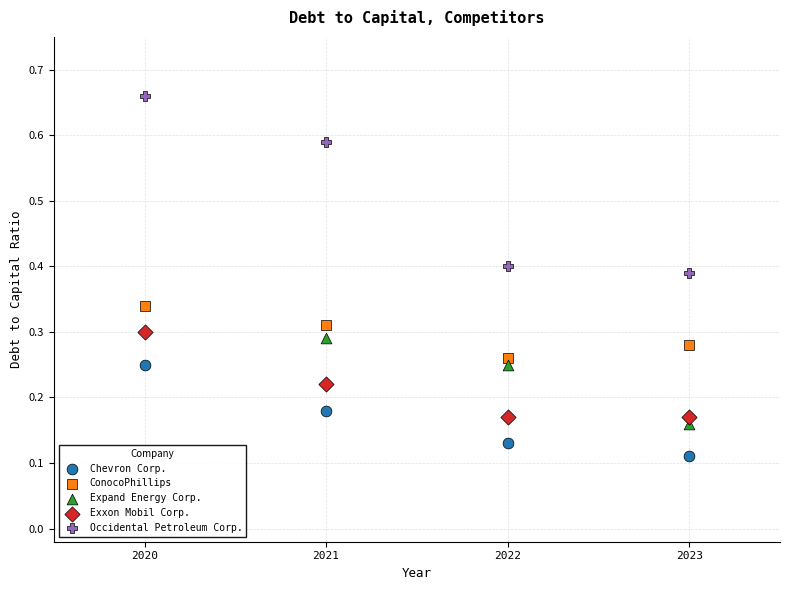

Which series reaches the minimum Y coordinate?

Chevron Corp.